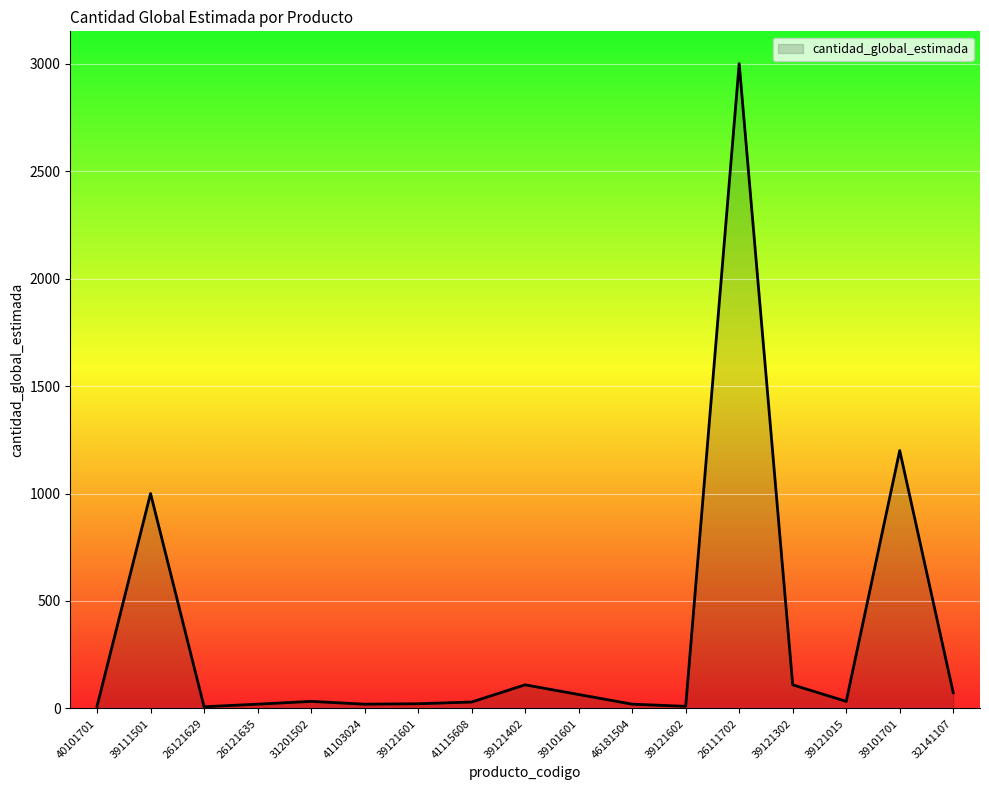

How many series are shown in this chart?

1